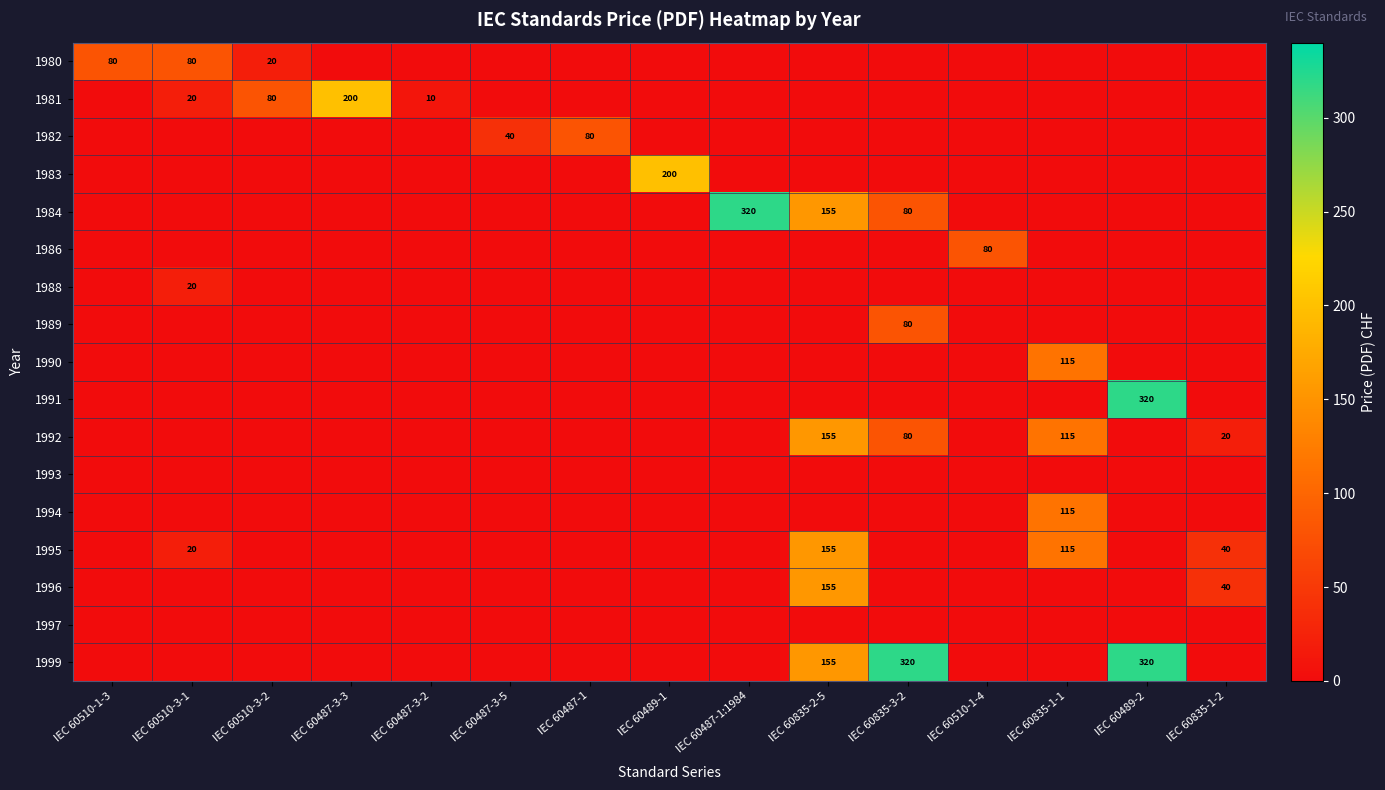

What is the difference between the highest and lowest values at IEC 60487-1?

80